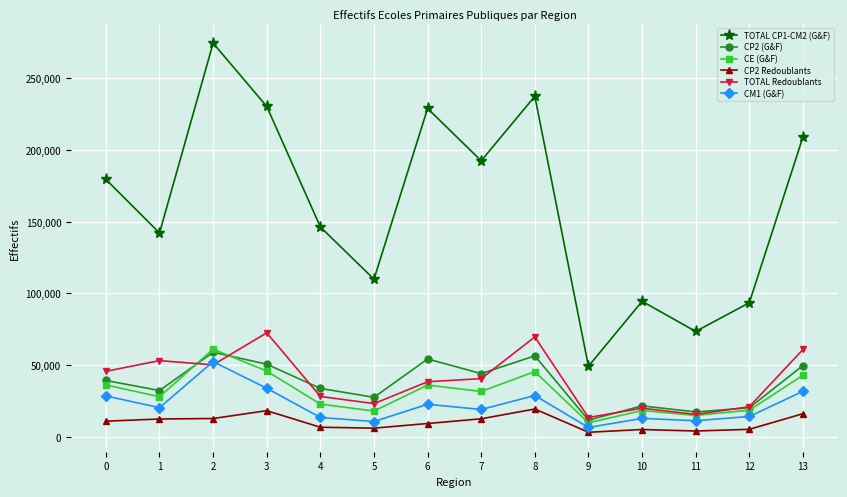

How many values in the CM1 (G&F) series are below 20360?

7